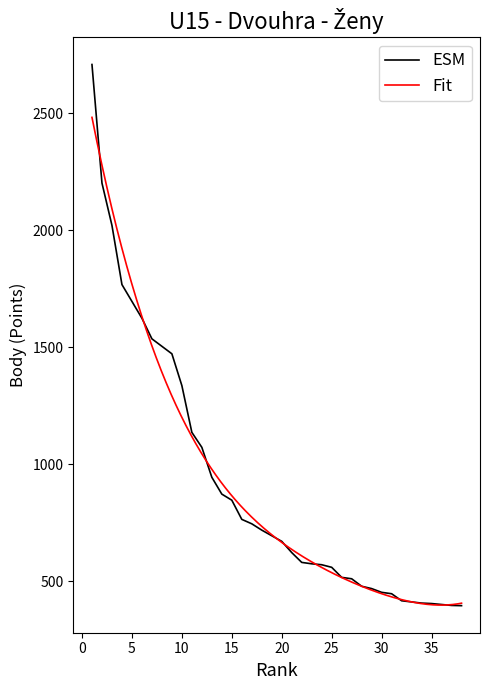

What is the change in value from 11 to 16?

-372